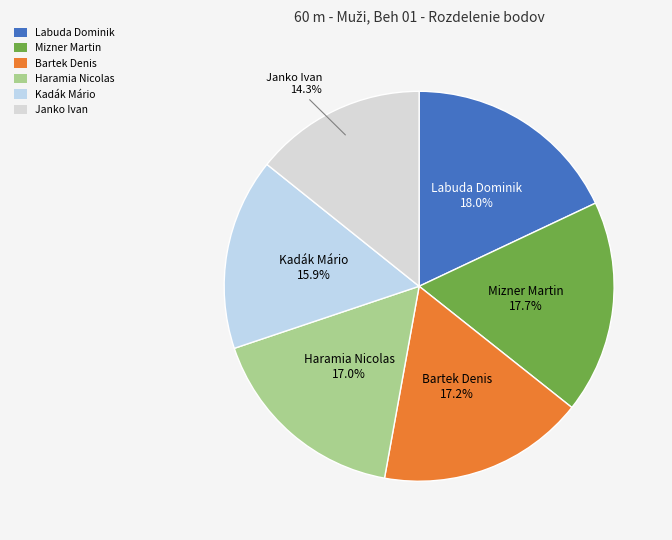

Is Kadák Mário the majority of the pie?

No